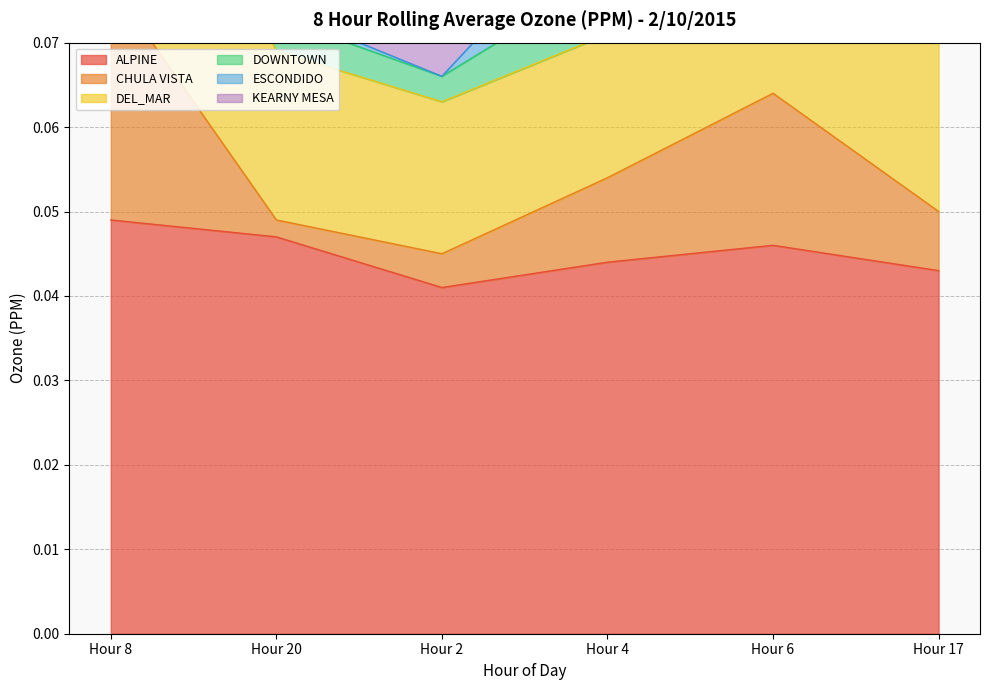

Where is ALPINE nearest to the value 0?

Hour 2